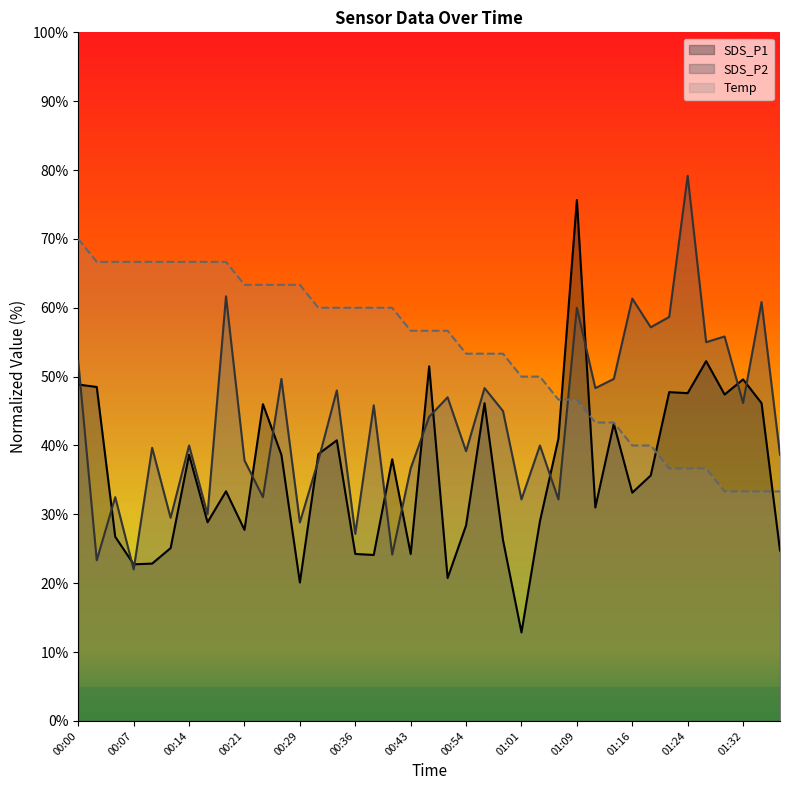

Reading left to right, transcribe all the data shown in this chart.

SDS_P1: 48.9	48.5	26.7	22.8	22.9	25.1	38.6	28.8	33.4	27.8	46.0	38.6	20.1	38.8	40.7	24.2	24.1	38.0	24.2	51.5	20.8	28.4	46.2	26.2	12.8	29.0	41.0	75.6	31.0	43.1	33.1	35.6	47.8	47.6	52.2	47.4	49.6	46.2	24.7
SDS_P2: 52.2	23.3	32.5	22.0	39.7	29.5	40.0	30.0	61.7	37.8	32.5	49.7	28.8	37.8	48.0	27.2	45.8	24.2	36.7	44.2	47.0	39.2	48.3	45.0	32.2	40.0	32.2	60.0	48.3	49.7	61.3	57.2	58.7	79.2	55.0	55.8	46.2	60.8	38.7
Temp: 70.0	66.7	66.7	66.7	66.7	66.7	66.7	66.7	66.7	63.3	63.3	63.3	63.3	60.0	60.0	60.0	60.0	60.0	56.7	56.7	56.7	53.3	53.3	53.3	50.0	50.0	46.7	46.7	43.3	43.3	40.0	40.0	36.7	36.7	36.7	33.3	33.3	33.3	33.3